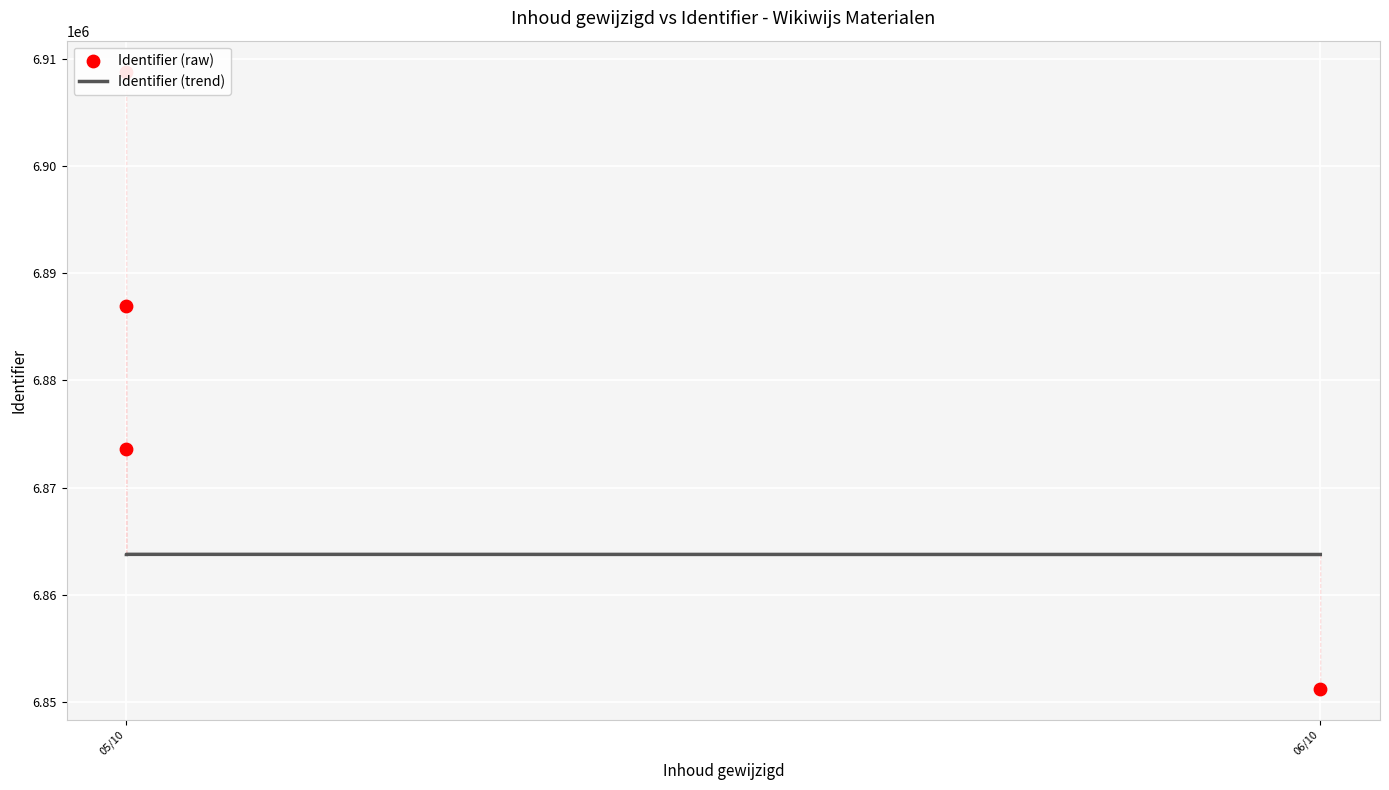

What are all the series names shown in the legend?

Identifier (trend), Identifier (raw)